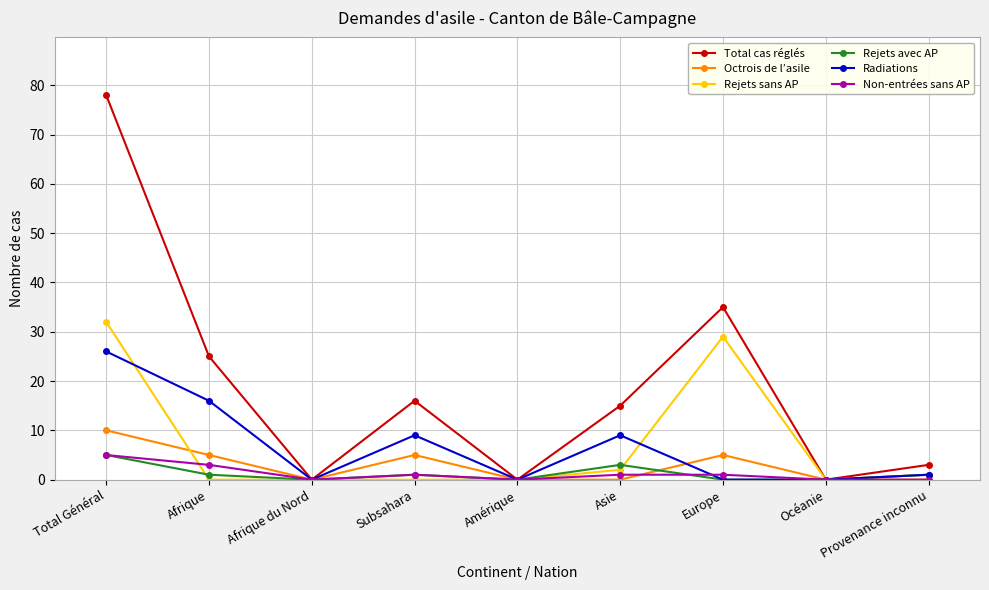

At which category does Radiations reach its first local peak?

Subsahara